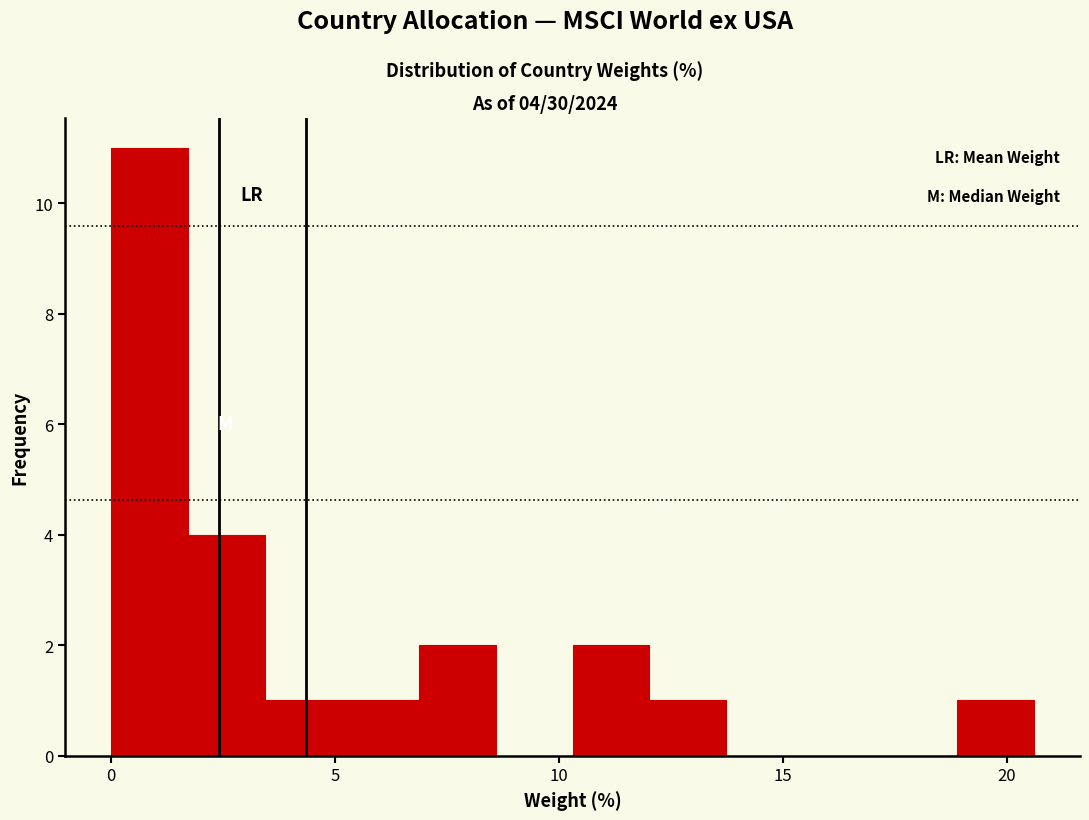

Read against the x-axis, roughly where is the centre of the tallest bar?

1.0